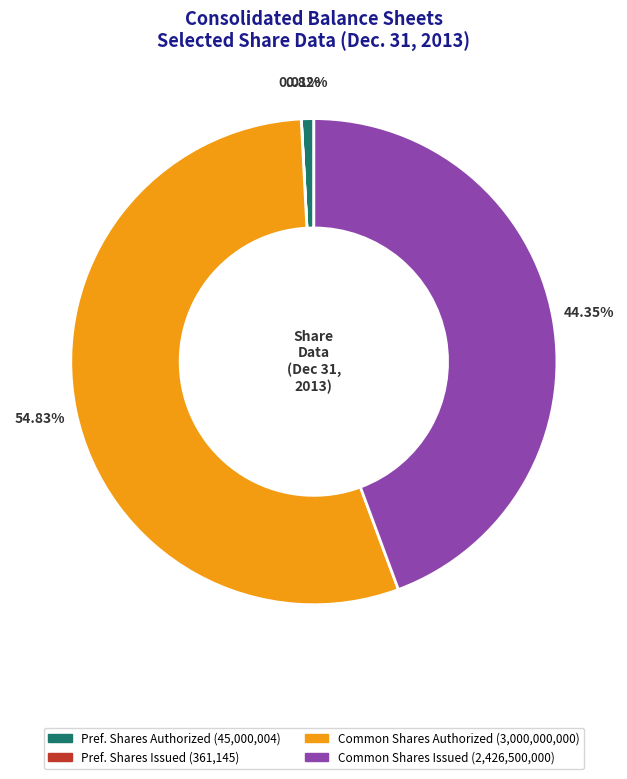

Is there a majority slice in this chart?

Yes